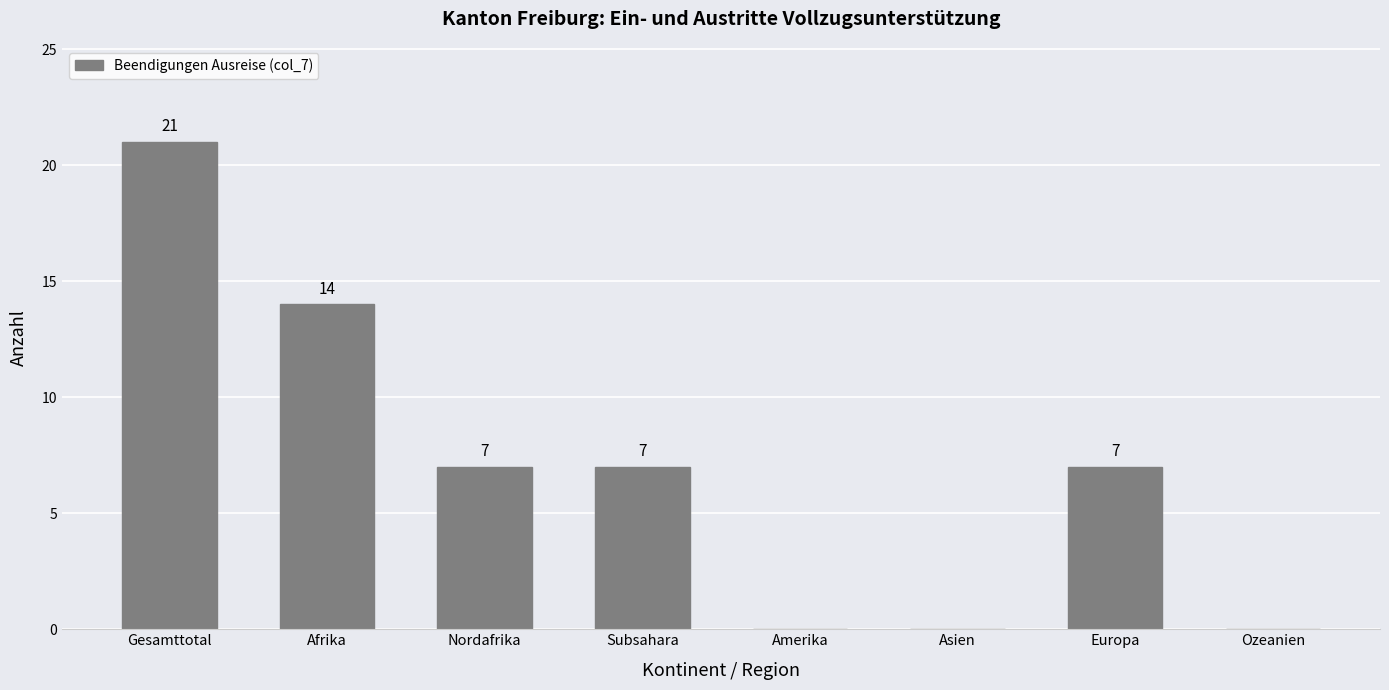

Reading left to right, extract all data points from this chart.

21	14	7	7	0	0	7	0